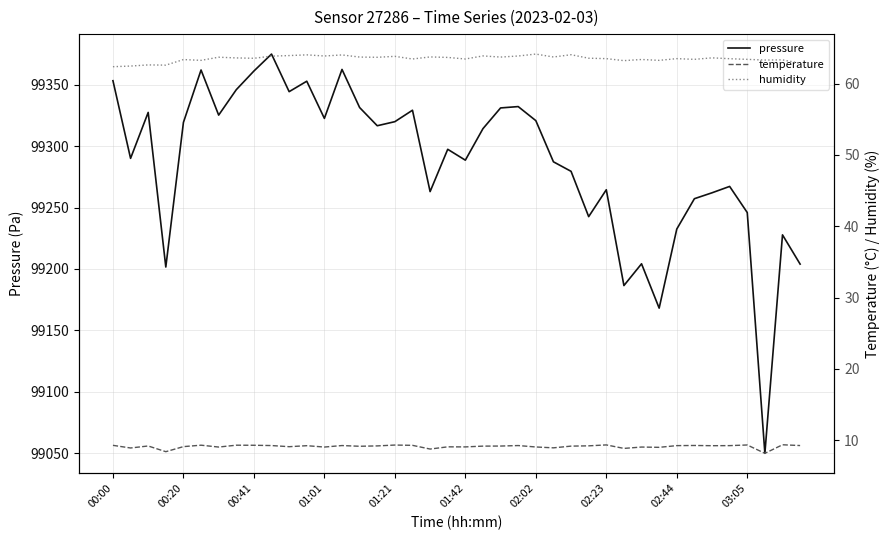

Is it true that temperature equals 3.1 at 34?

False